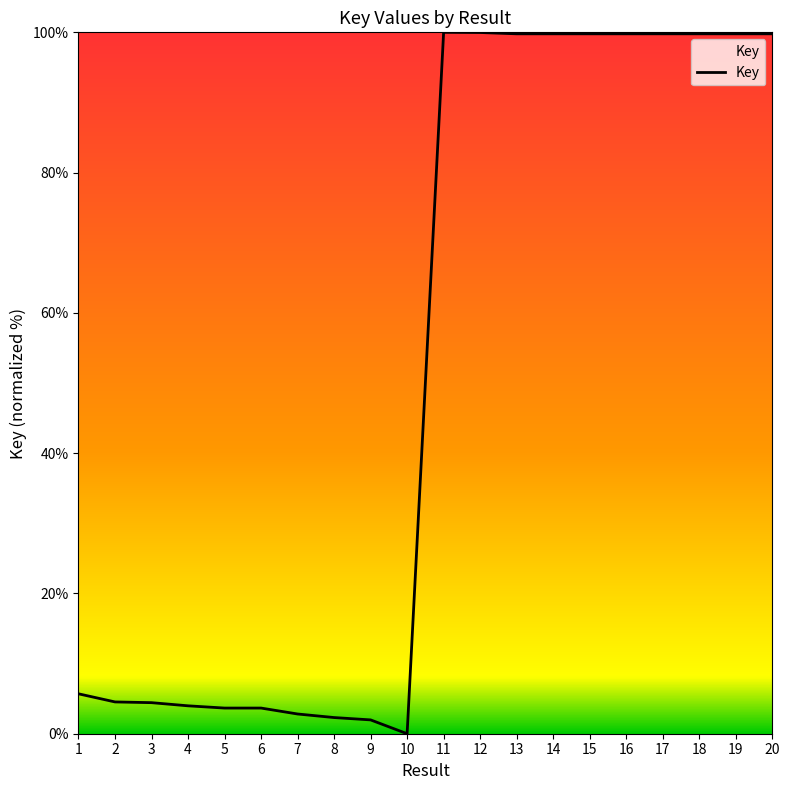

True or false: the data shows 1.8 at 1.

False